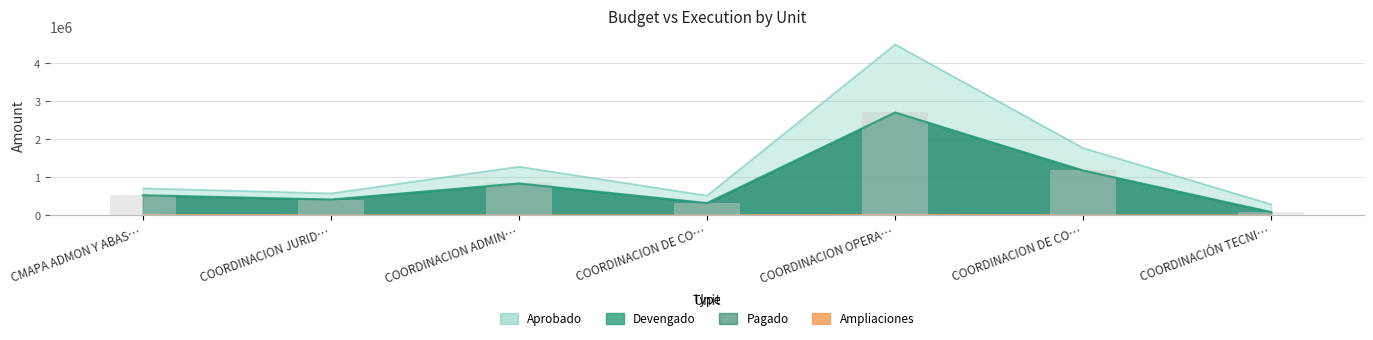

What is the label of the 6th bar from the right?

COORDINACION JURID…